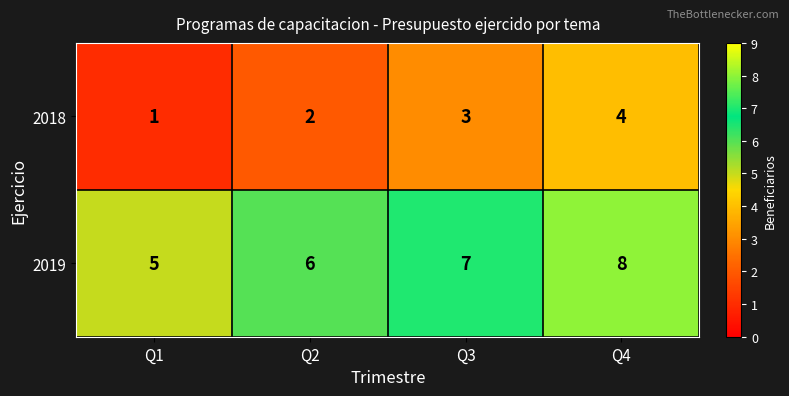

Rank the series at Q2 from lowest to highest value.

2018, 2019